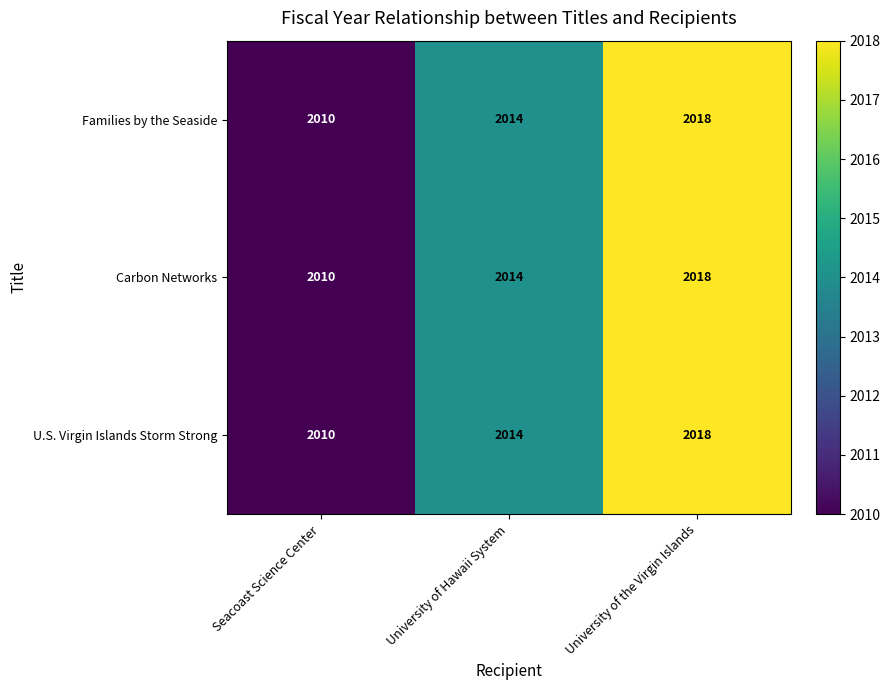

The value of Carbon Networks at University of Hawaii System is 2014. True or false?

True